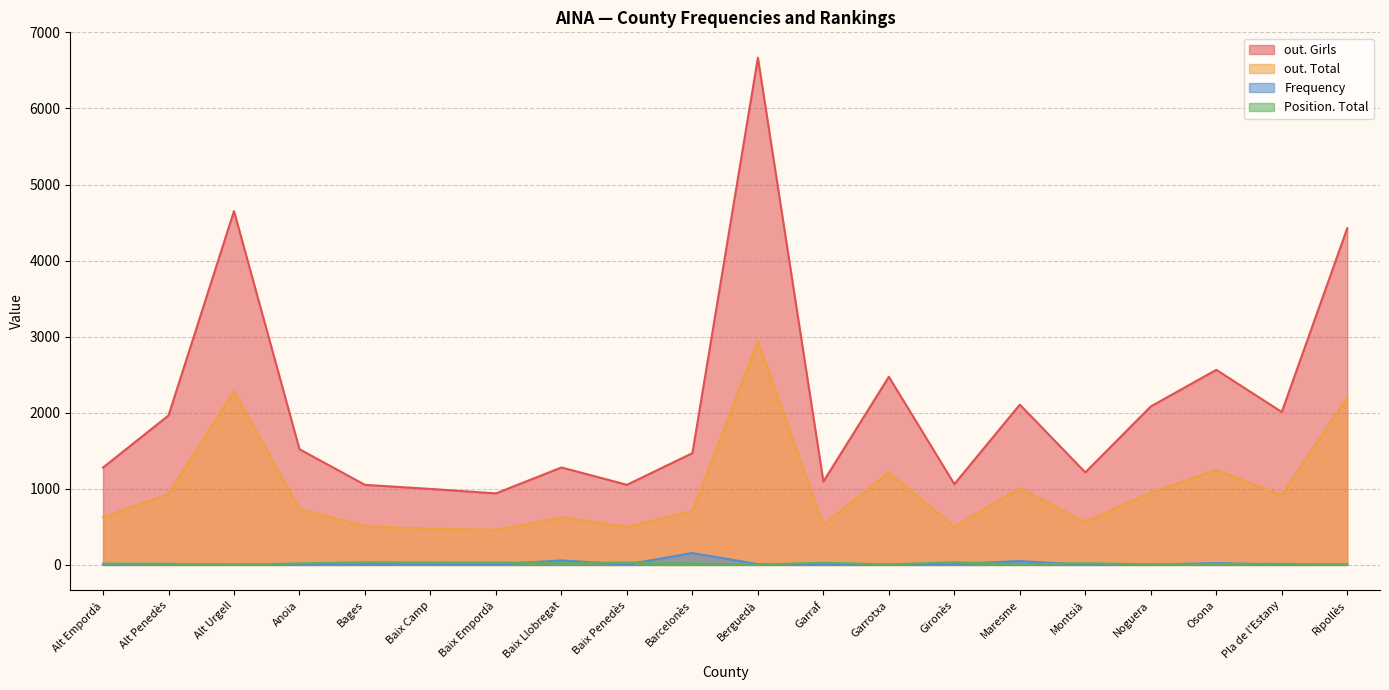

True or false: Frequency has more than 1 interior local peaks.

True